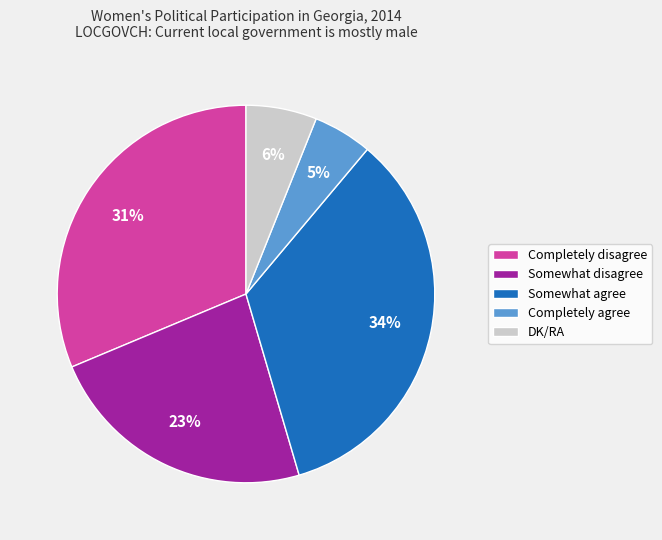

Rank the categories by value from lowest to highest.

Completely agree, DK/RA, Somewhat disagree, Completely disagree, Somewhat agree